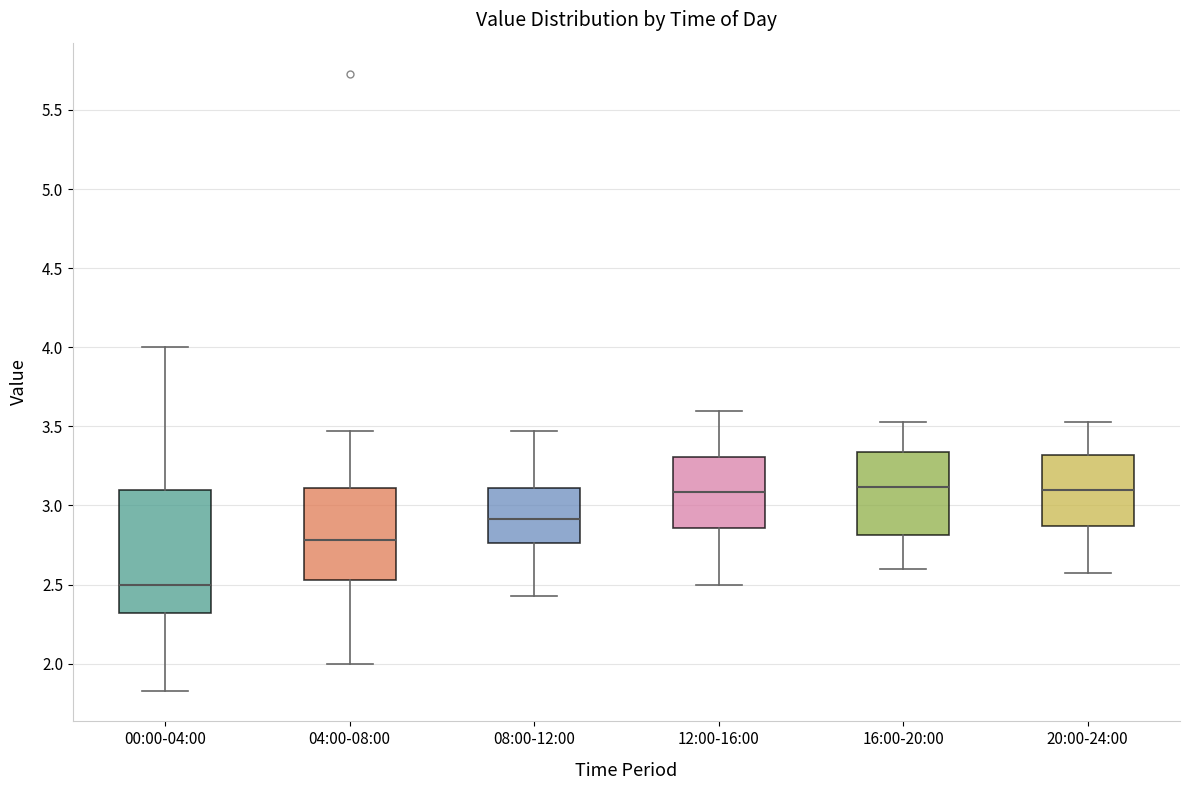

Reading left to right, transcribe this box plot: for each box, give where its median line is, the range the box spans, and where its two whiskers end, as read against the y-axis. The values are not printed on the chart, so give them approximately, as read against the axis.

00:00-04:00: median 2.50, box 2.30 to 3.10, whiskers 1.85 to 4.00
04:00-08:00: median 2.80, box 2.55 to 3.10, whiskers 2.00 to 3.45
08:00-12:00: median 2.90, box 2.75 to 3.10, whiskers 2.45 to 3.45
12:00-16:00: median 3.10, box 2.85 to 3.30, whiskers 2.50 to 3.60
16:00-20:00: median 3.10, box 2.80 to 3.35, whiskers 2.60 to 3.55
20:00-24:00: median 3.10, box 2.85 to 3.30, whiskers 2.55 to 3.55